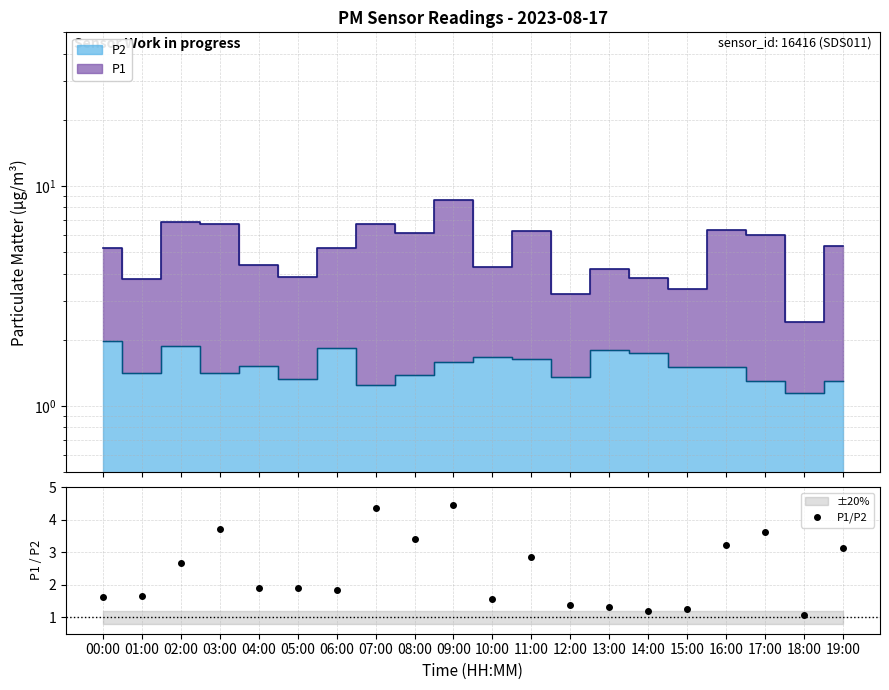

What is the label of the 20th point from the right?

00:00